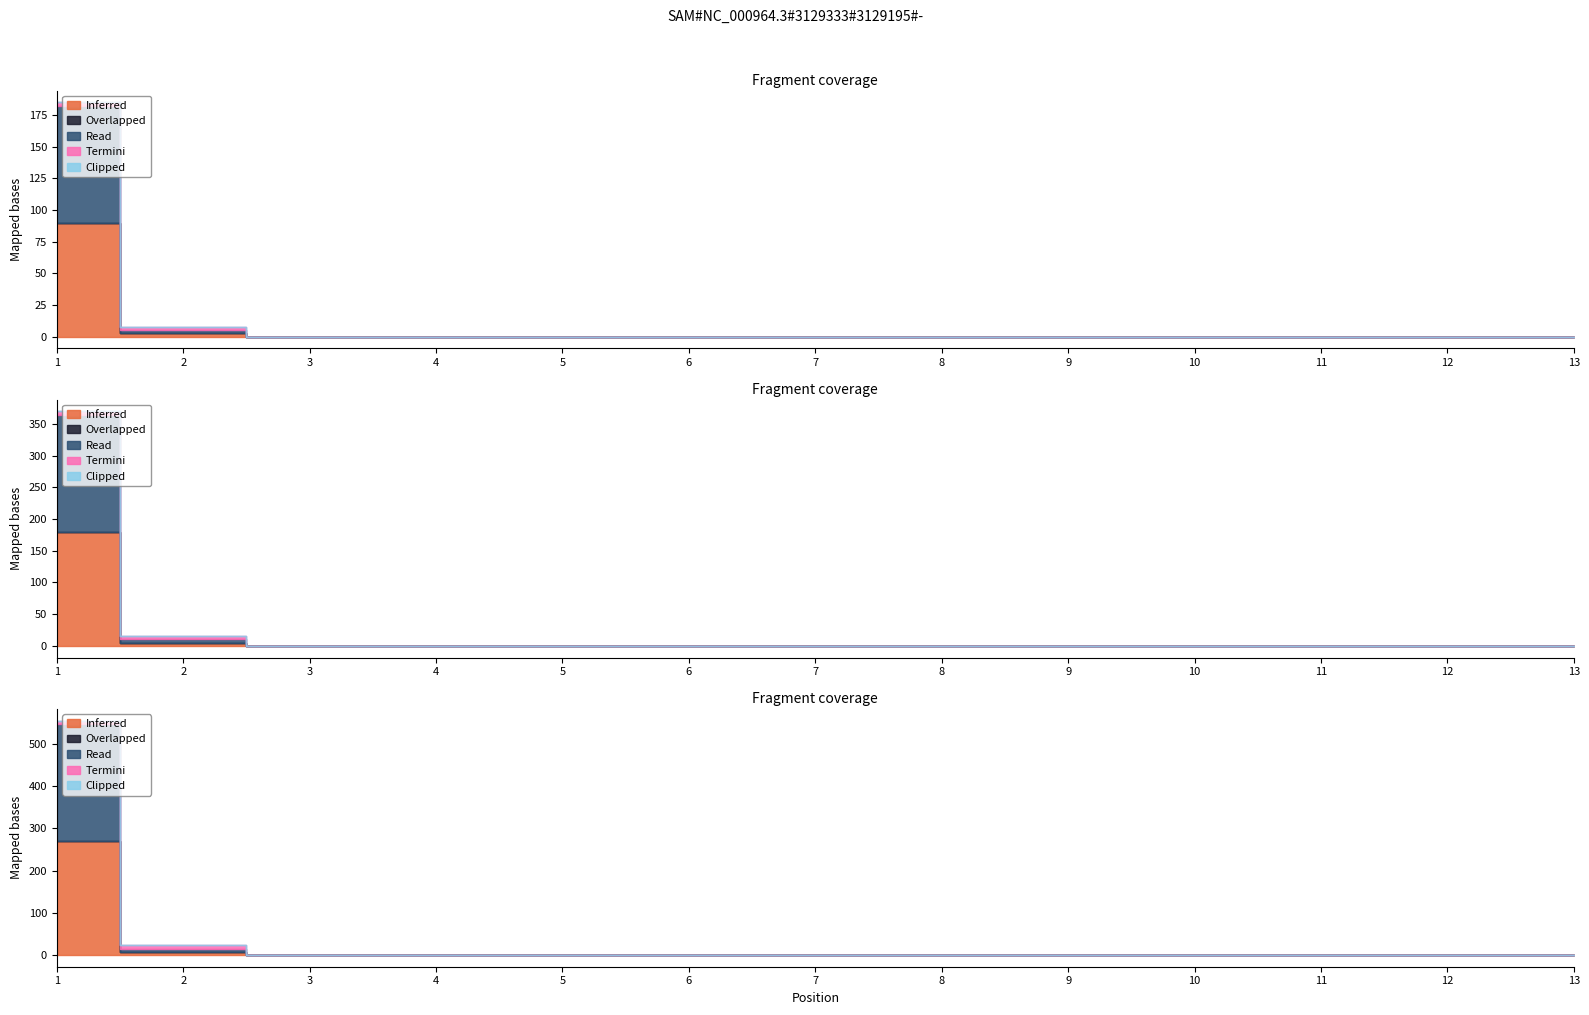

Which series has the widest spread of values?

Read